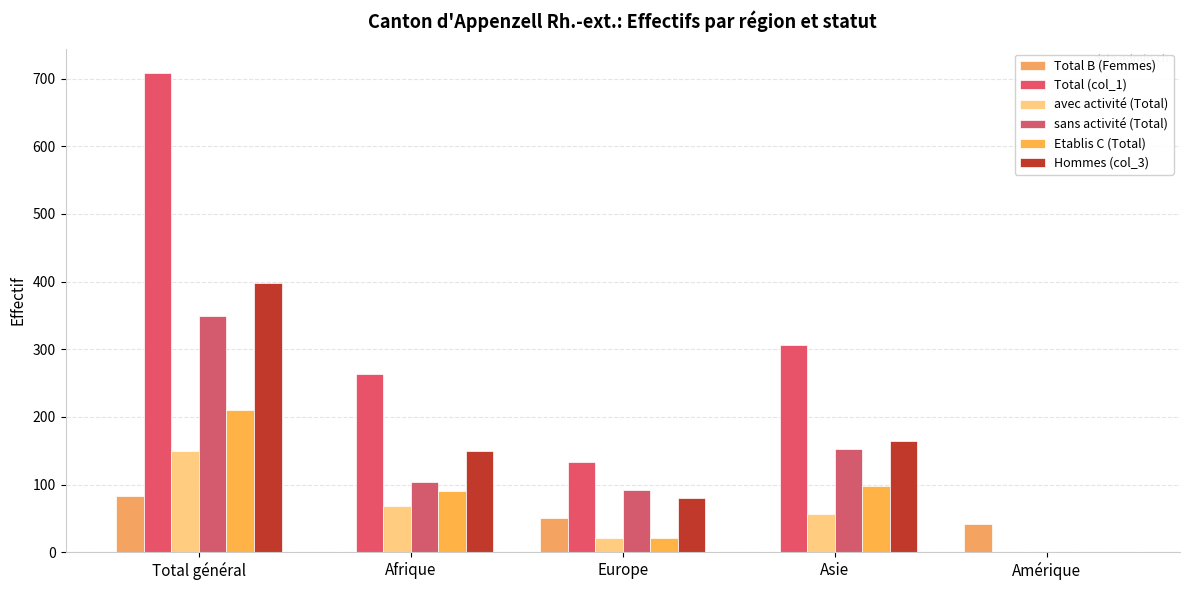

Does the chart contain stacked bars?

No